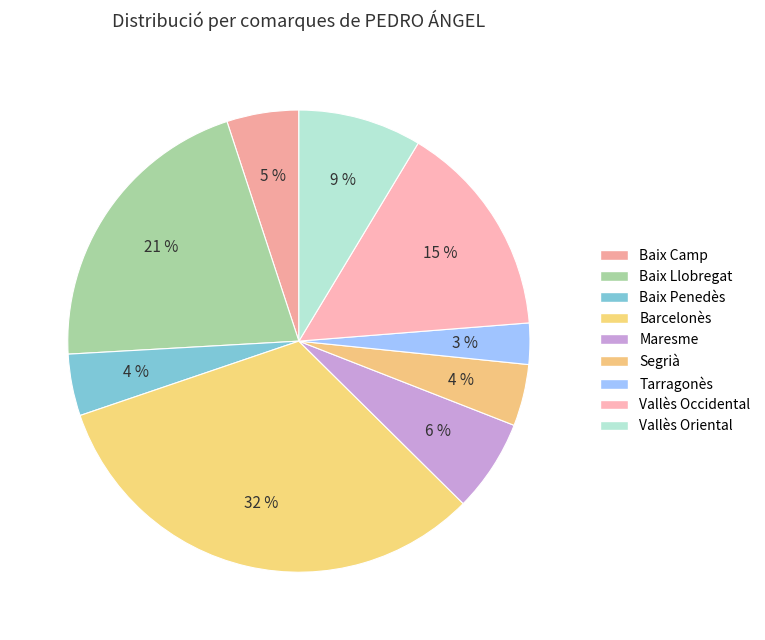

How many slices are in this pie chart?

9